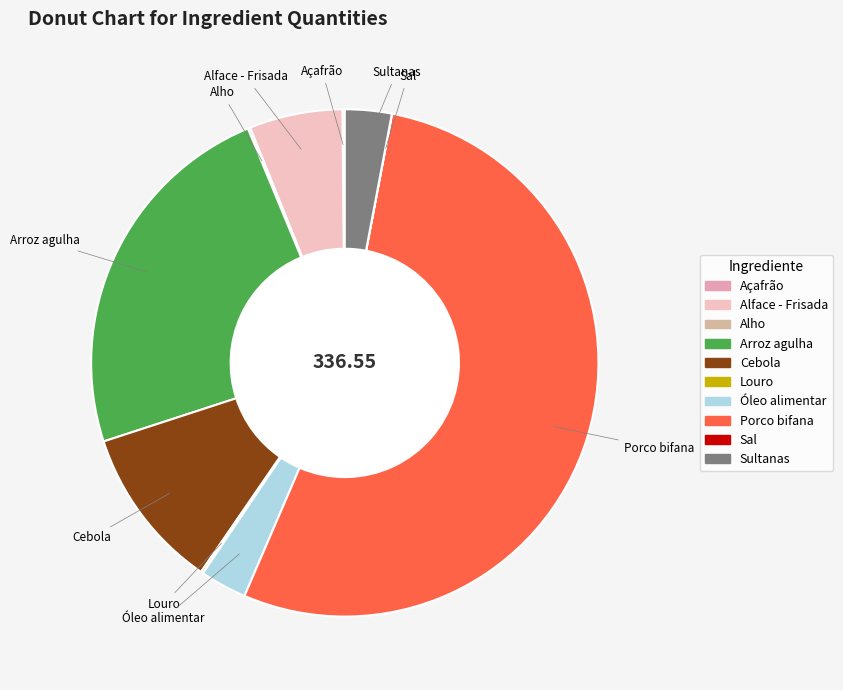

Which slice is the largest?

Porco bifana